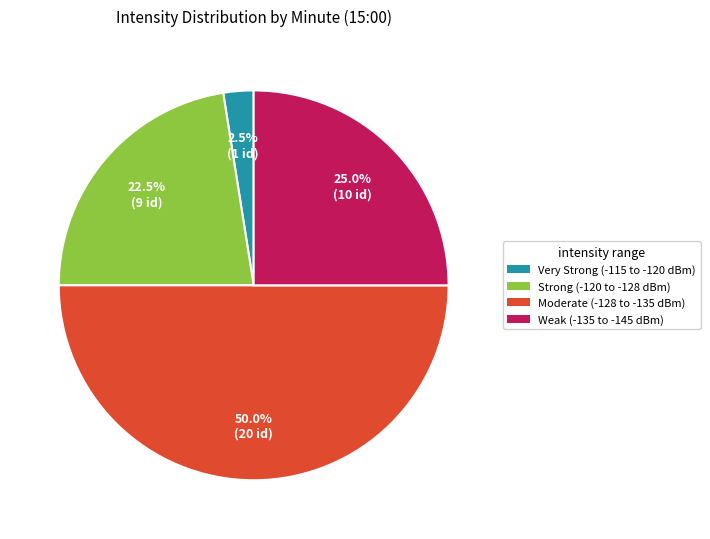

Does any single category account for the majority?

No